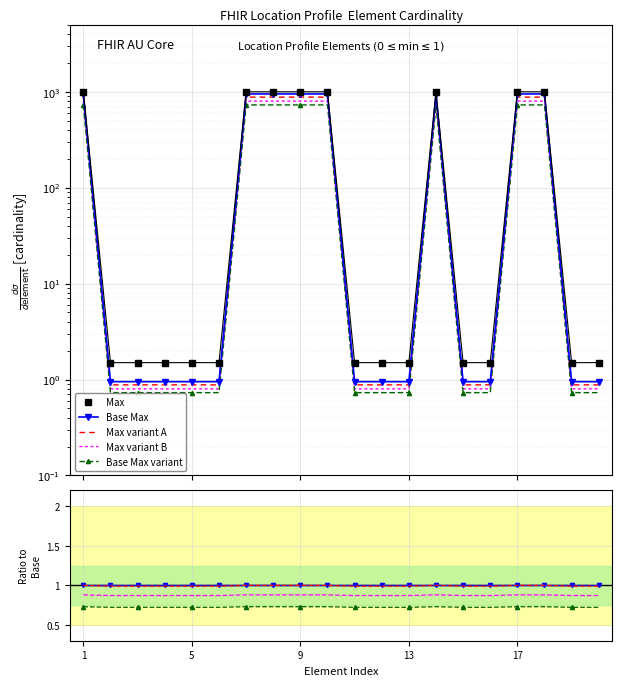

True or false: Max variant A and Base Max variant intersect in this chart.

False